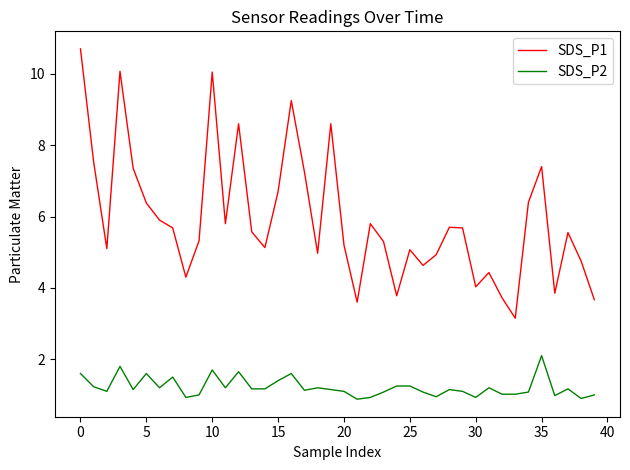

True or false: SDS_P2 has more than 0 points higher than both neighbors.

True